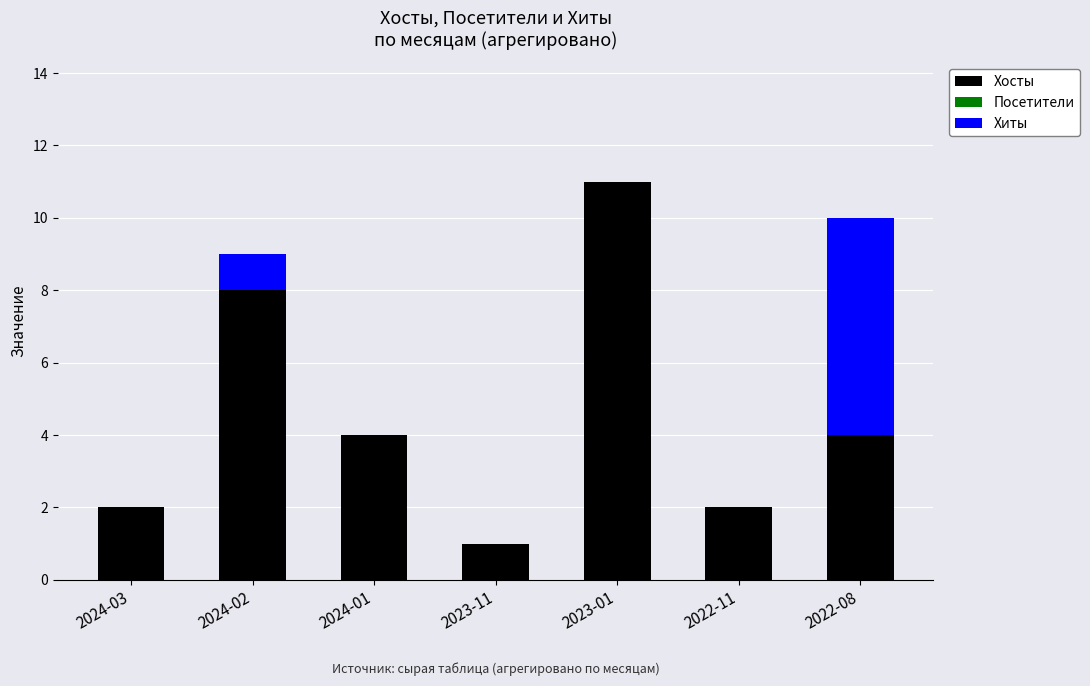

Is it true that Хосты equals 8 at 2024-02?

True